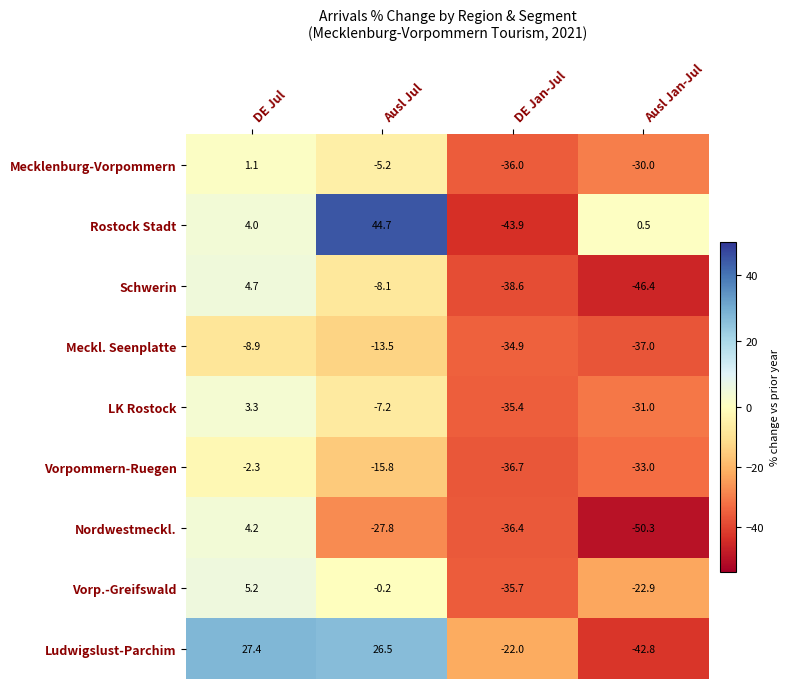

Between DE Jul and DE Jan-Jul, which series saw the biggest shift?

Ludwigslust-Parchim